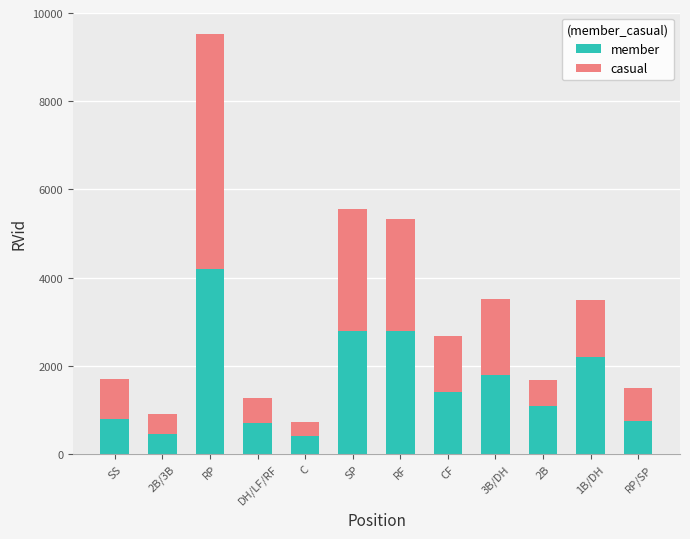

True or false: member has a value of 1068 at RP/SP.

False